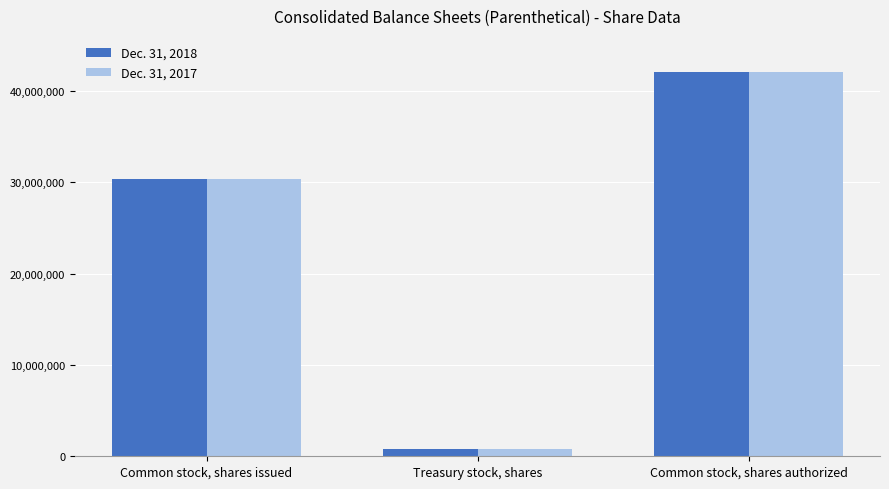

What is the minimum value shown in the chart?

801920